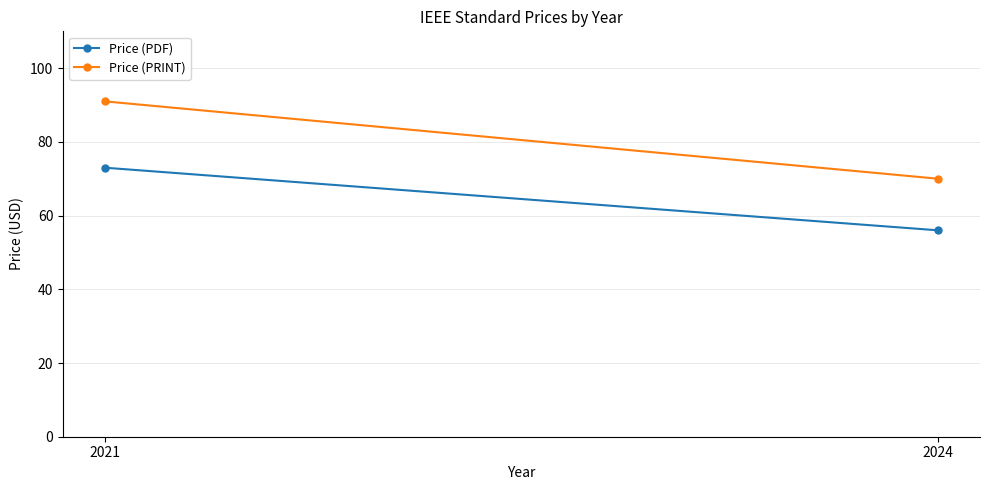

Is the value of Price (PRINT) at 2021 greater than the value of Price (PDF) at 2024?

Yes